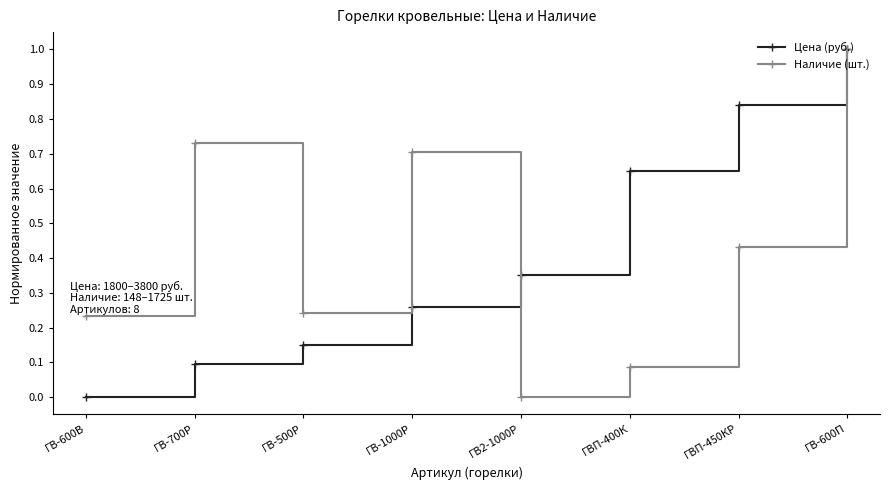

Between ГВ-700Р and ГВ-1000Р, which series saw the biggest shift?

Цена (руб.)